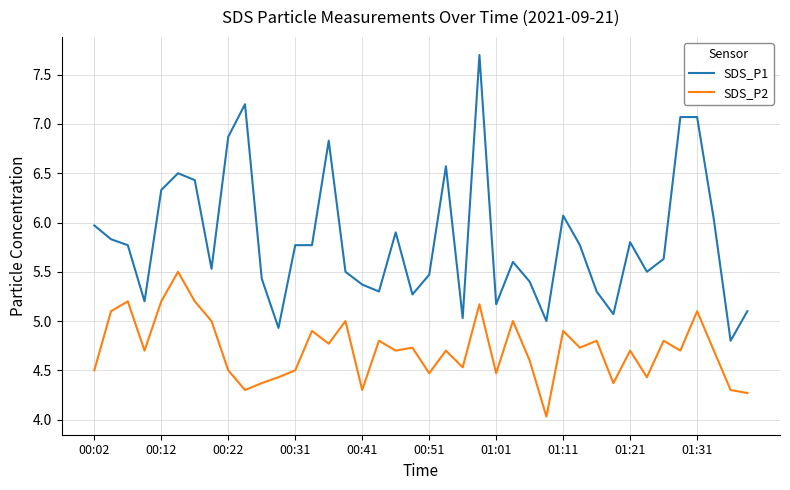

Which series has the largest total across all categories?

SDS_P1